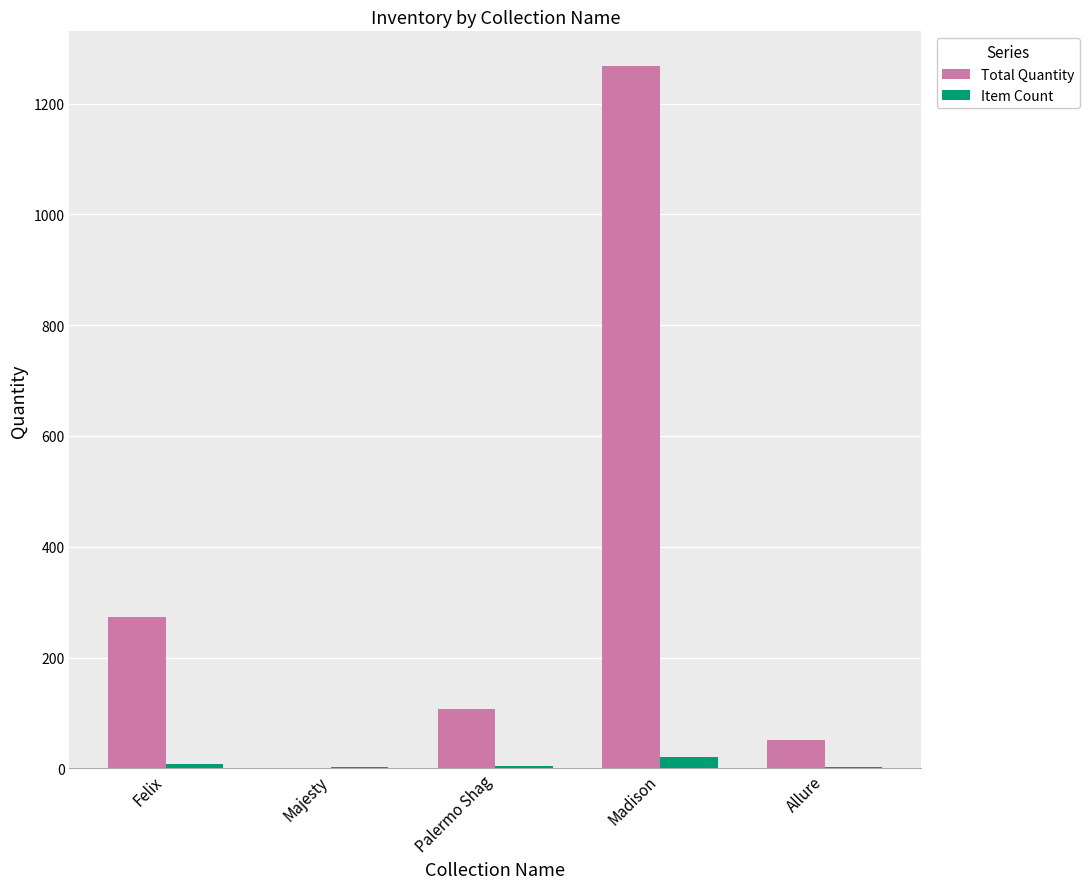

What is the average value of the Total Quantity series?

340